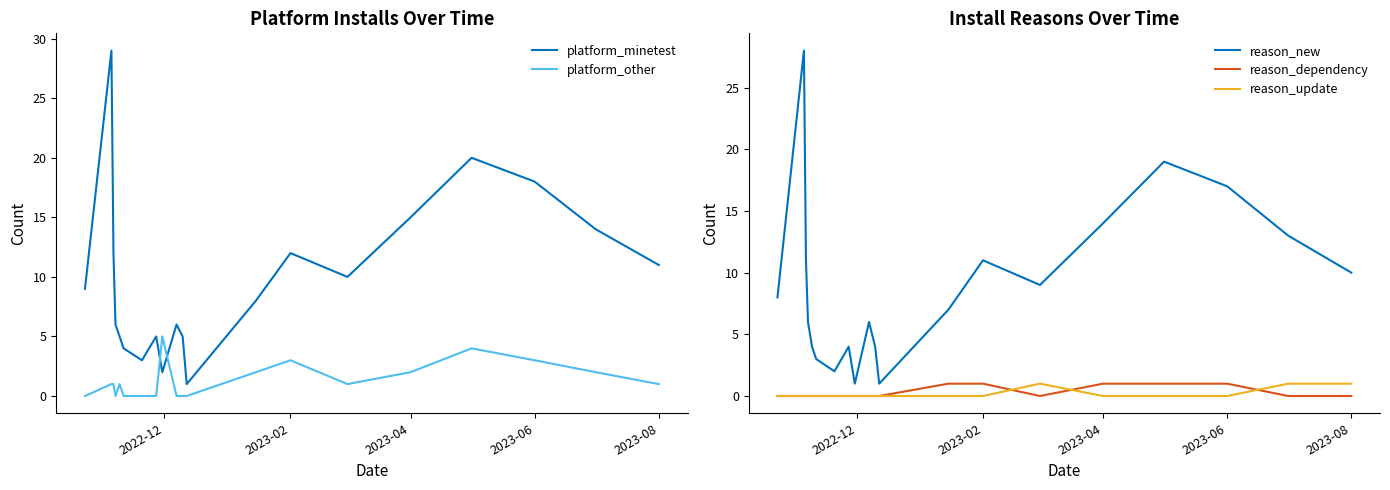

Is it true that reason_dependency equals 2 at 2023-06?

False